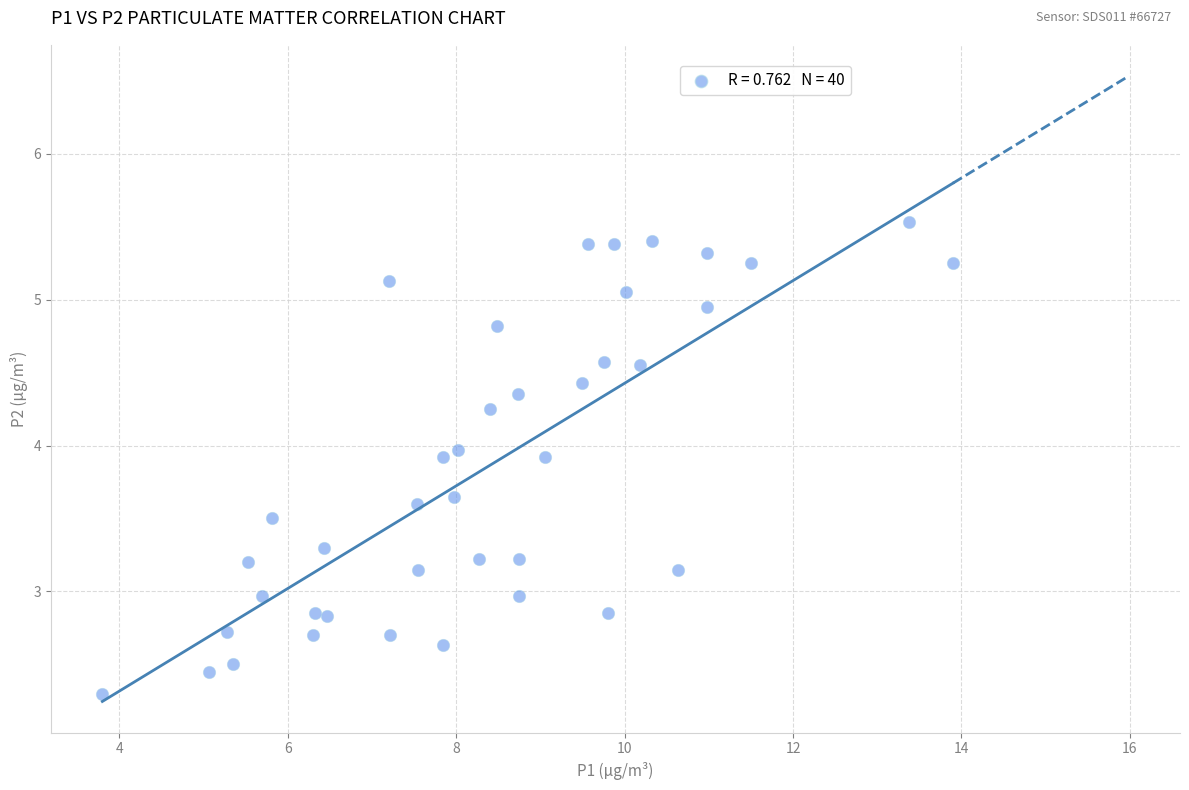

What is the range of Y values (max minus min)?

3.2